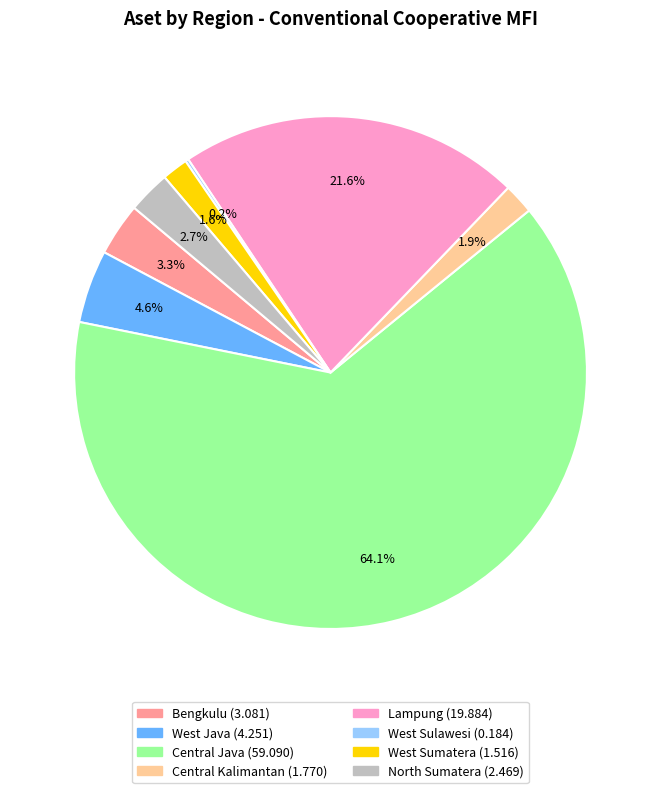

True or false: Central Kalimantan accounts for 2% of the total.

True